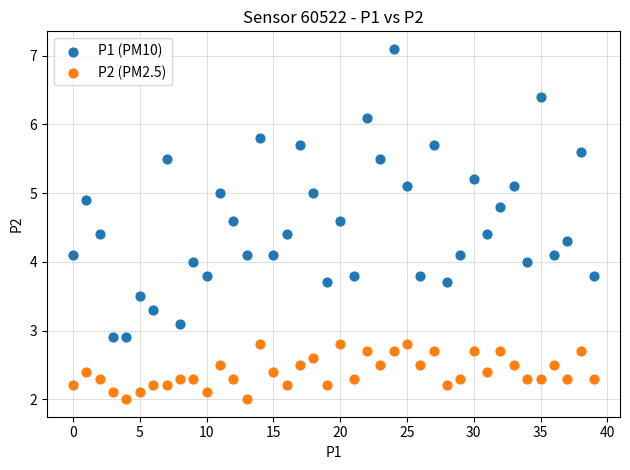

Which series has the widest spread of Y values?

P1 (PM10)